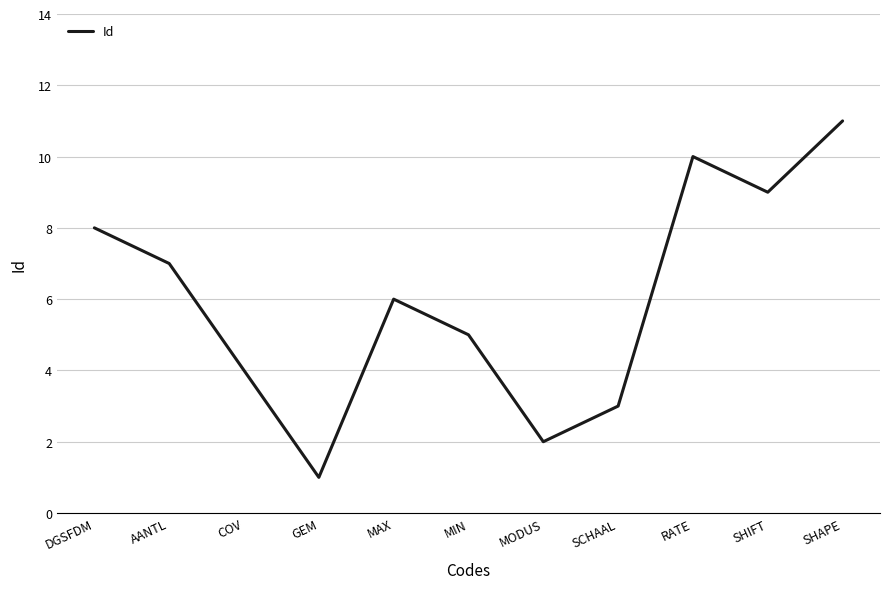

True or false: the data has more than 0 interior local peaks.

True